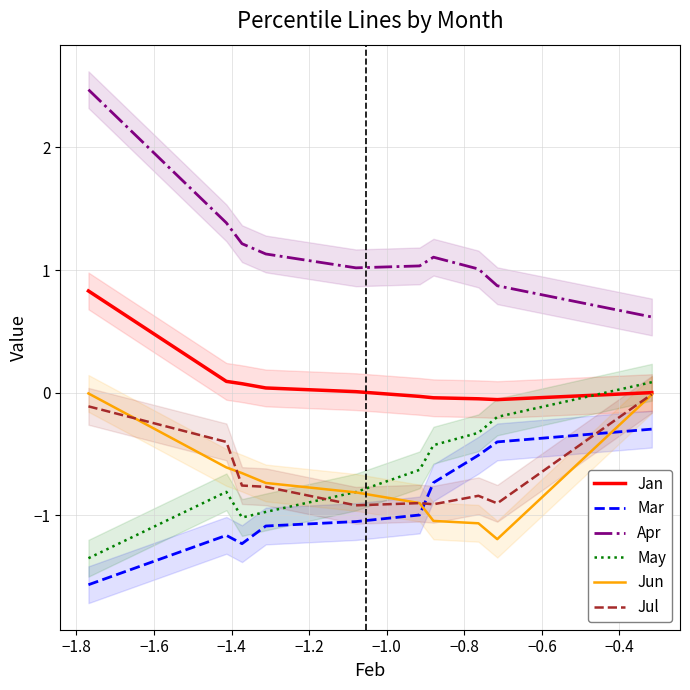

Count the number of categories in the chart.

10